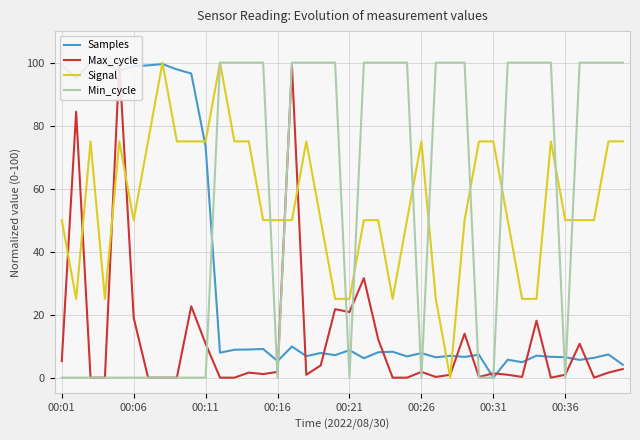

How many values in the Max_cycle series are below 1?

18